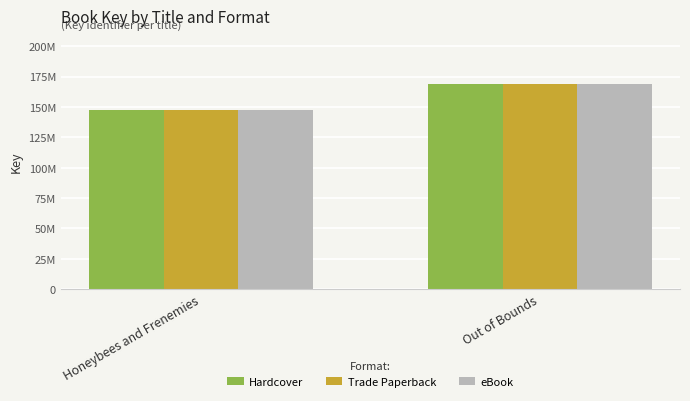

At Honeybees and Frenemies, list the series in order from largest to smallest.

Hardcover, Trade Paperback, eBook